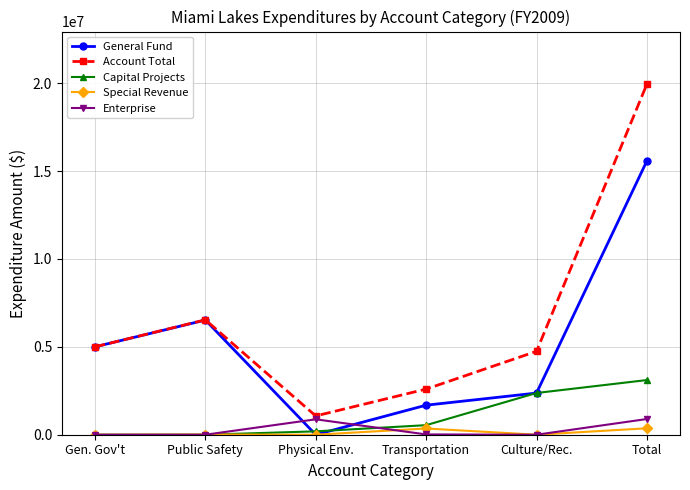

Is the value of Account Total at Total greater than the value of Special Revenue at Transportation?

Yes